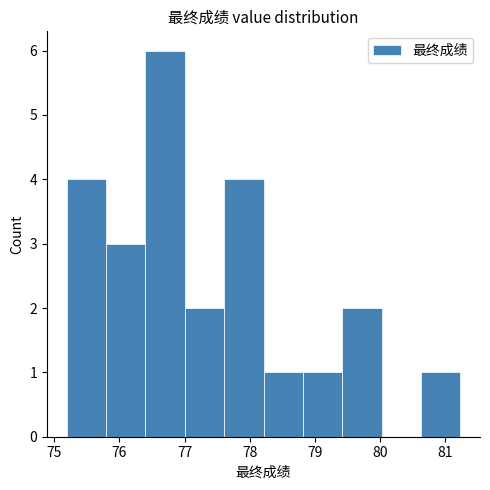

Reading left to right, list every bar in this chart as the range it spans on the x-axis followed by its height. Neither the bar edges nor the heights are printed on the chart, so give them approximately, as read against the axes.

75.2 to 75.8: 4
75.8 to 76.4: 3
76.4 to 77.0: 6
77.0 to 77.6: 2
77.6 to 78.2: 4
78.2 to 78.8: 1
78.8 to 79.4: 1
79.4 to 80.0: 2
80.0 to 80.6: 0
80.6 to 81.2: 1